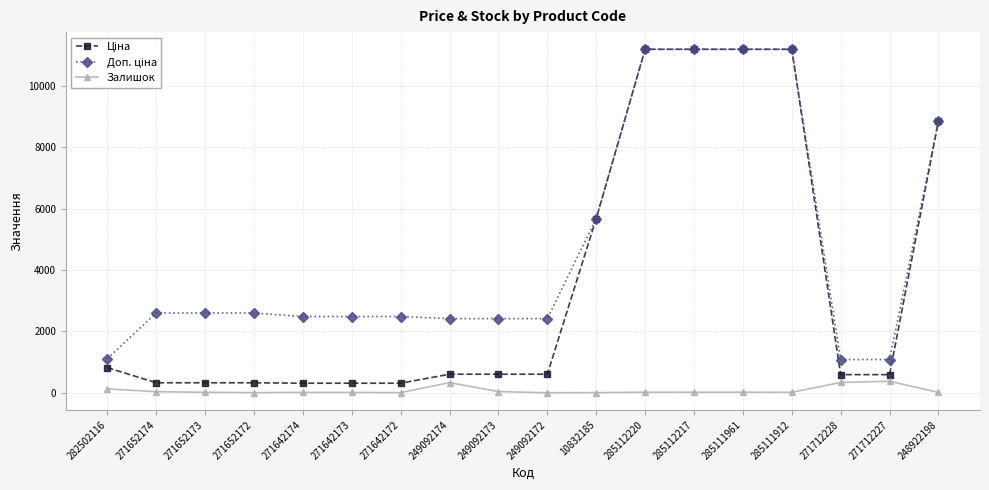

Does the chart display data point markers on the line(s)?

Yes